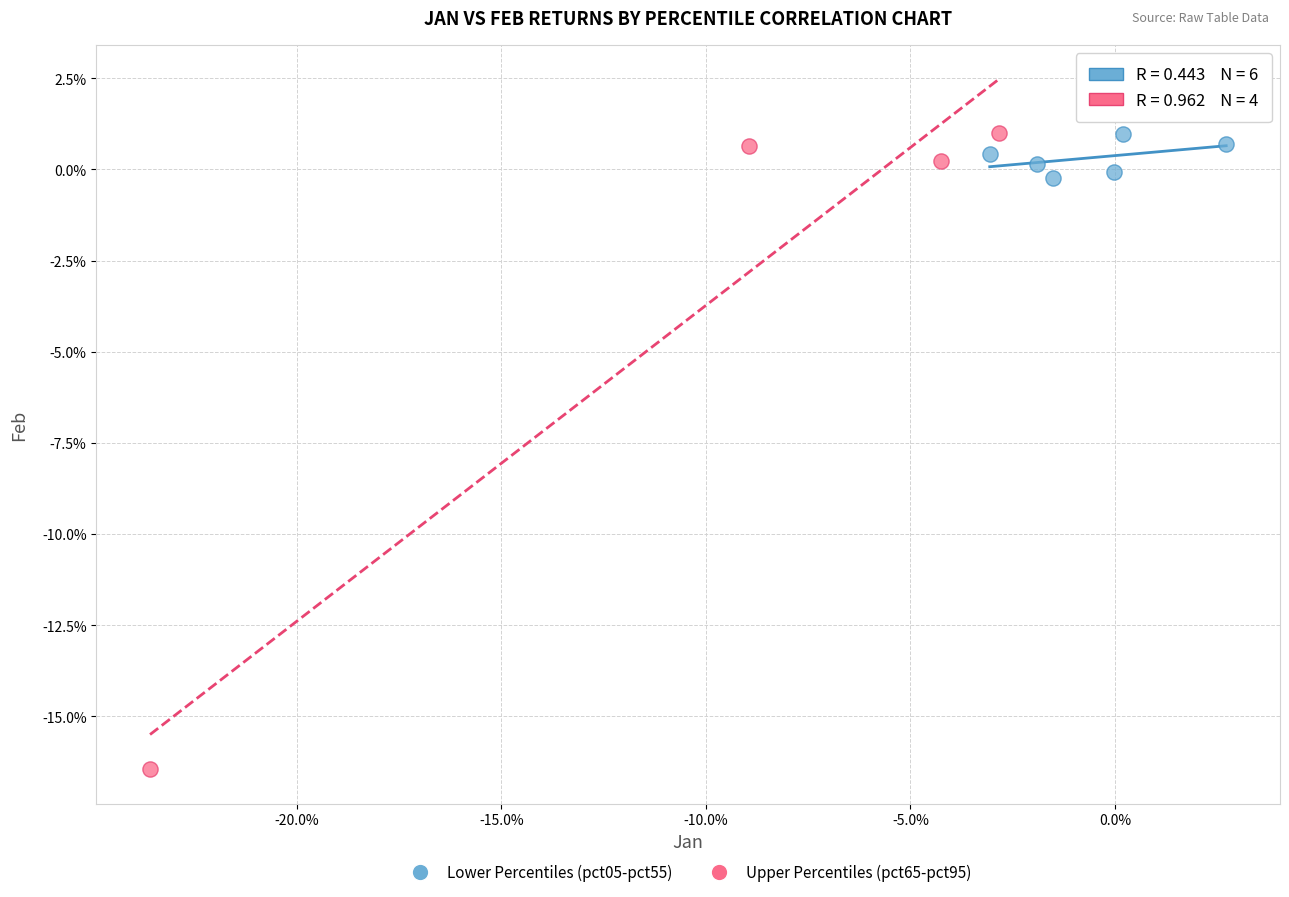

Which series has the largest Y range (max minus min)?

Upper Percentiles (pct65-pct95)